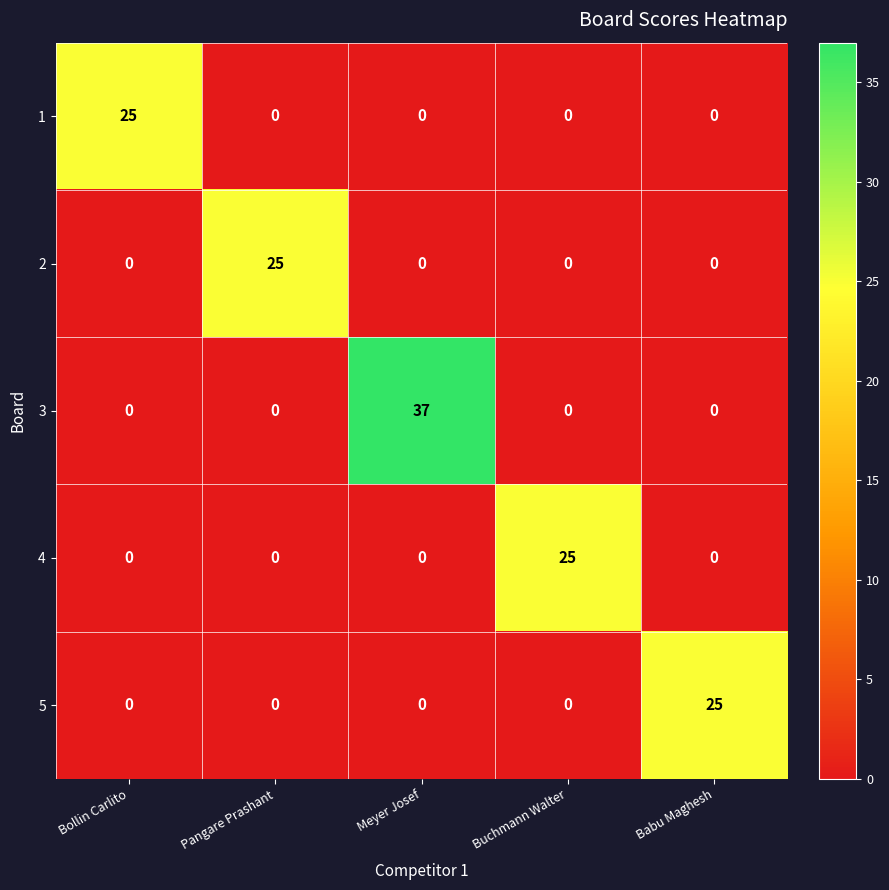

What is the total value across all series at Buchmann Walter?

25